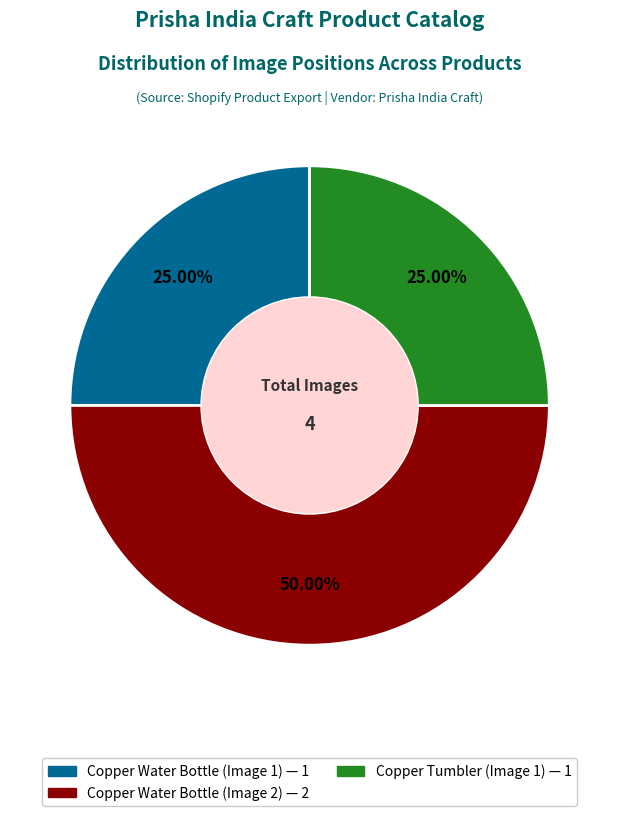

What is the largest slice in the pie chart?

Copper Water Bottle (Image 2)